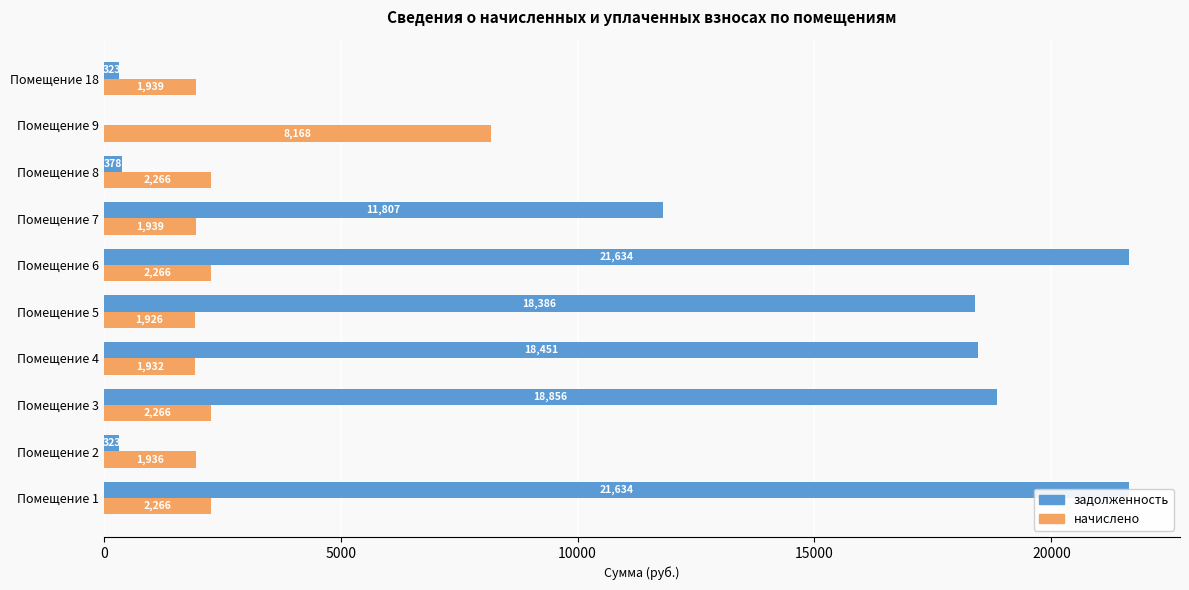

How many categories are shown in the chart?

10